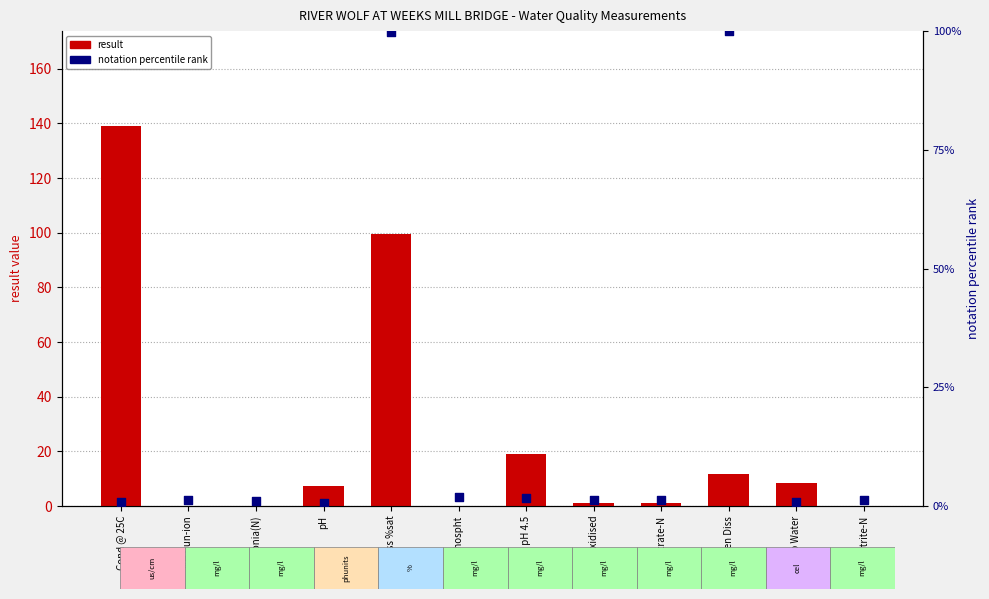

At how many categories does at least one series exceed 64?

3